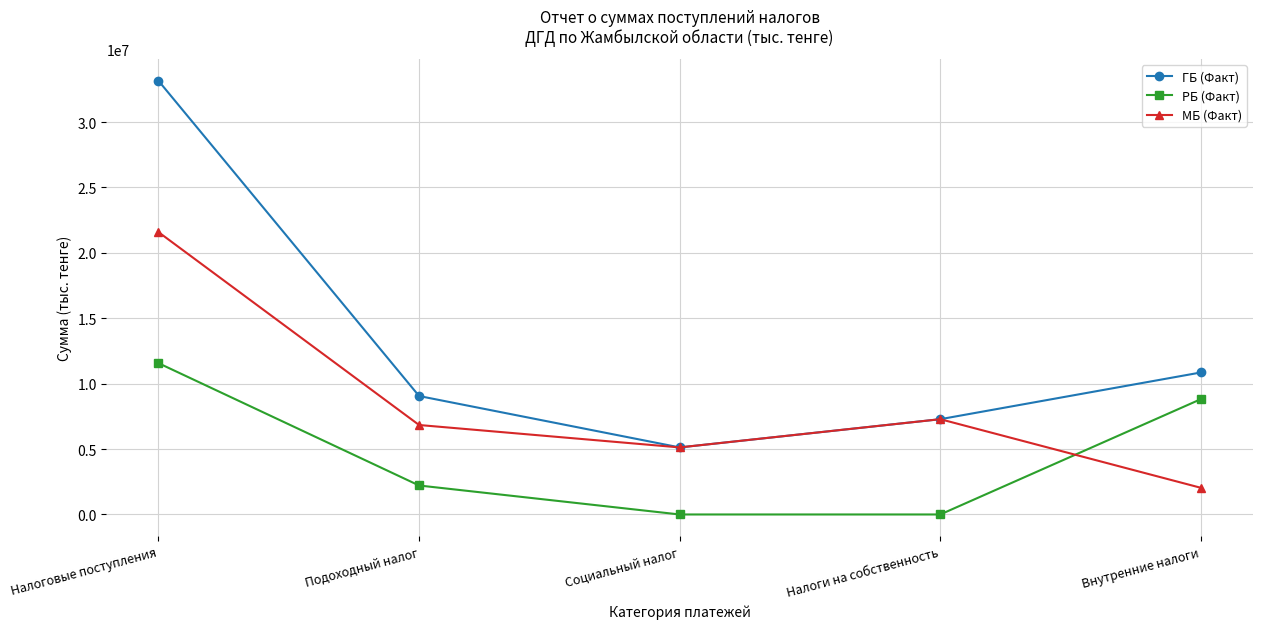

Where do РБ (Факт) and МБ (Факт) first cross each other?

Налоги на собственность and Внутренние налоги